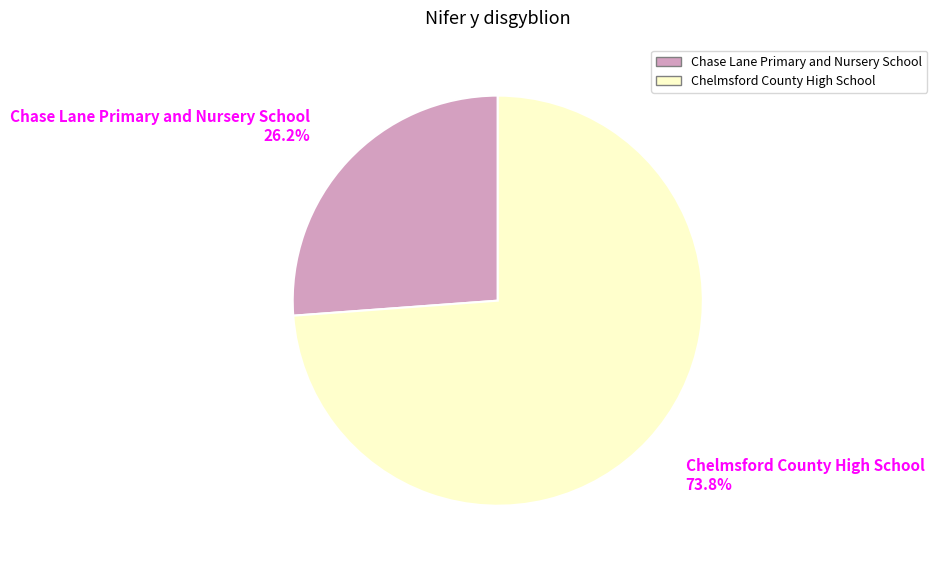

What is the smallest slice in the pie chart?

Chase Lane Primary and Nursery School